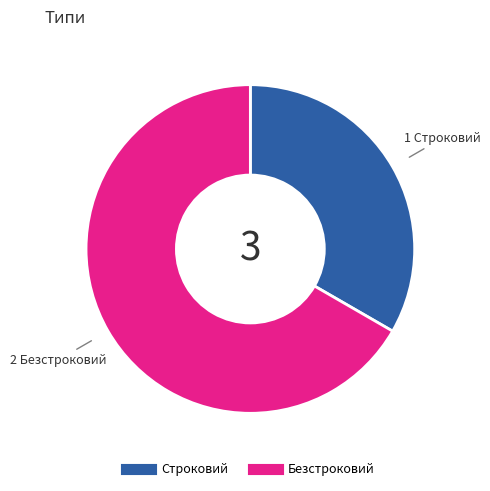

Which category has the biggest portion of the pie?

Безстроковий